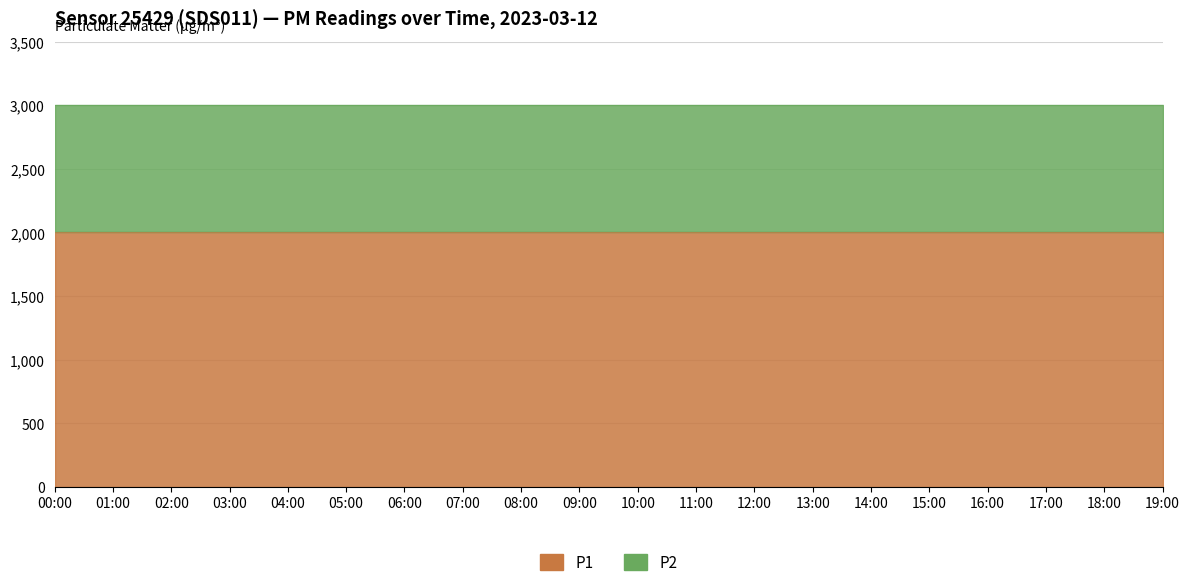

What are all the series names shown in the legend?

P1, P2